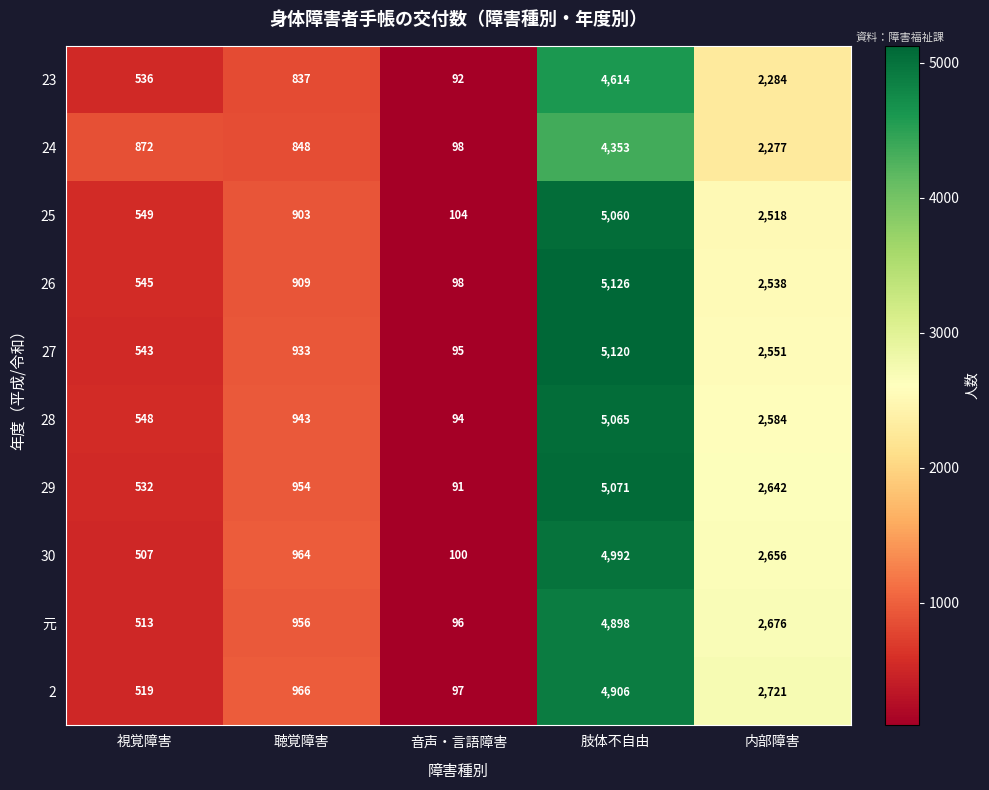

The 26 series shows 630 at 聴覚障害. True or false?

False